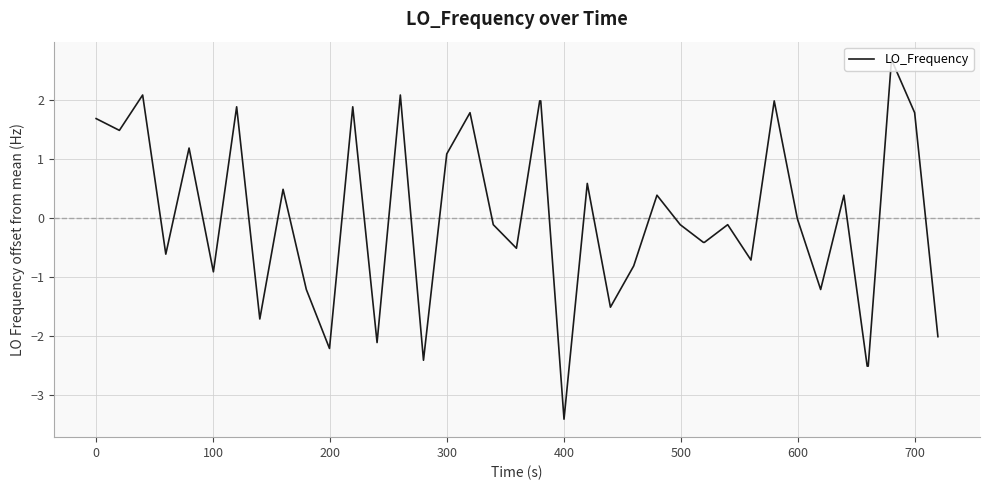

What is the difference between the maximum and minimum values?

6.1